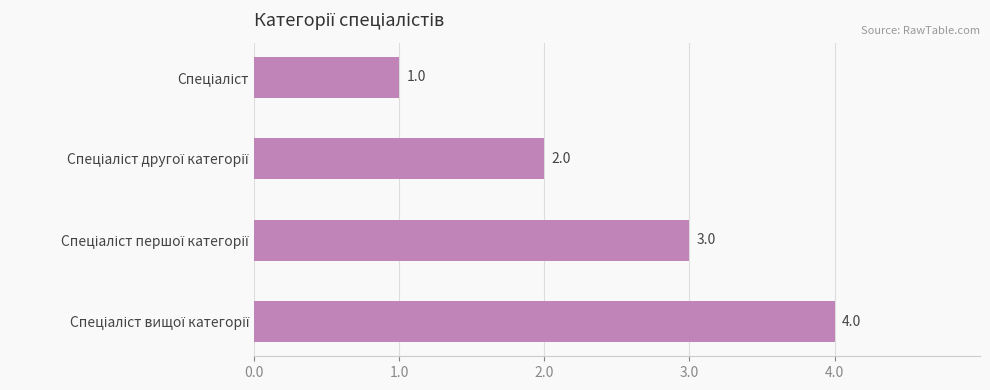

How many values are between 2 and 4?

3